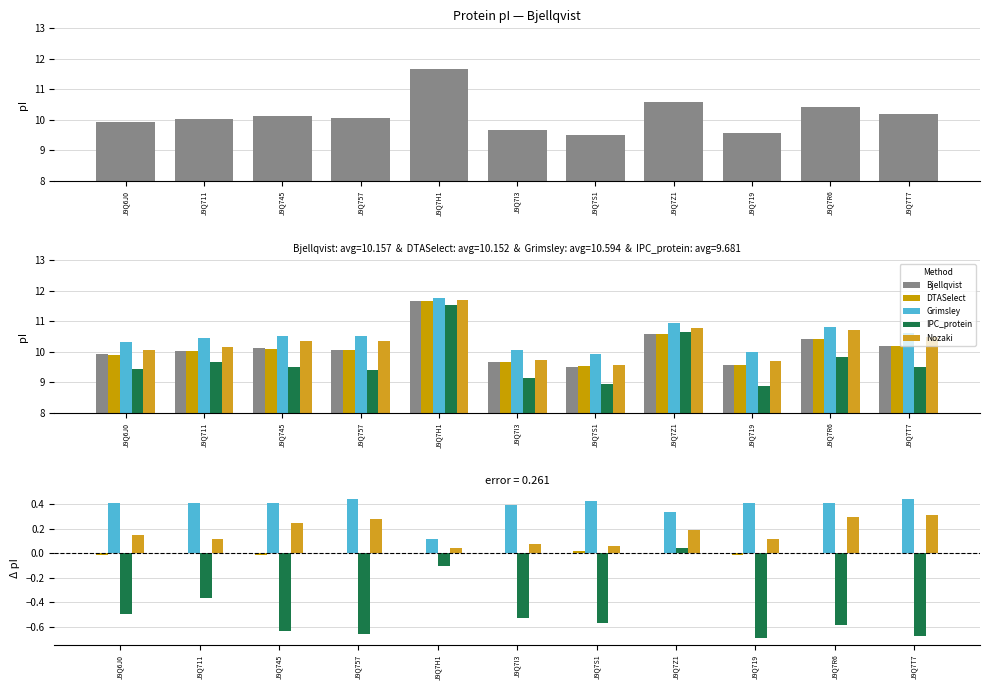

How many bars are there in each group?

5